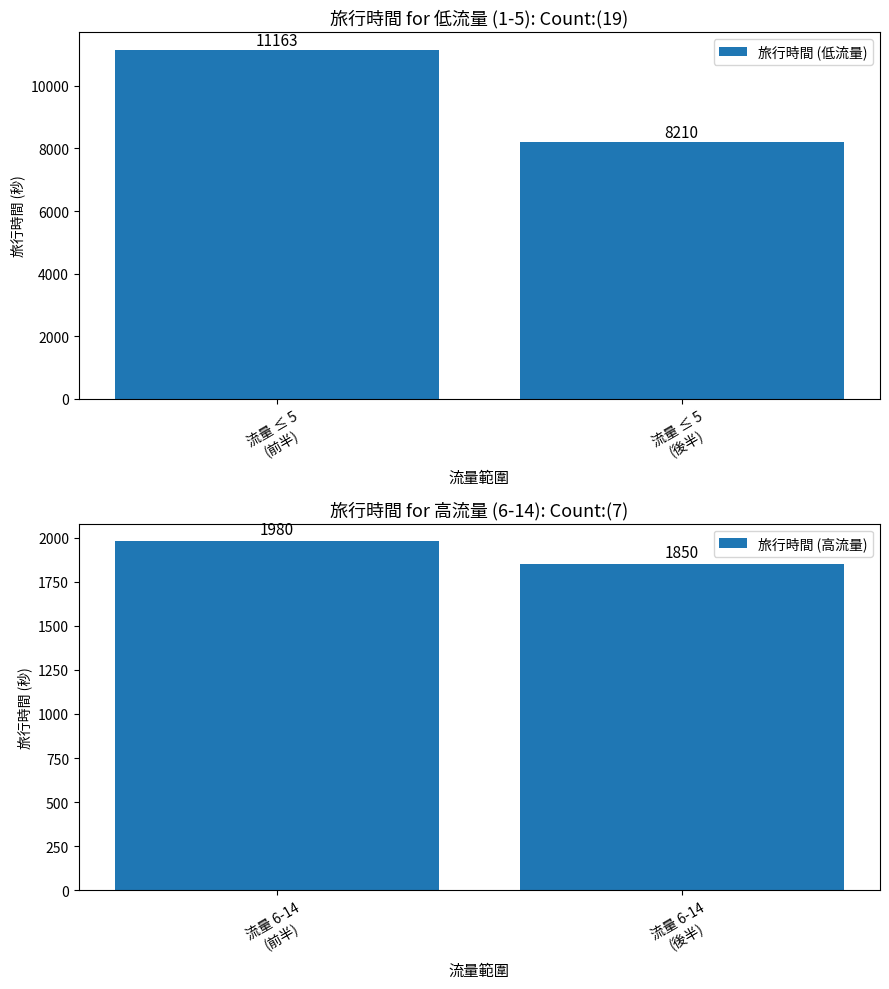

Reading left to right, list all the values displayed in this chart.

旅行時間 (低流量): 流量 ≤ 5
(前半)=11163	流量 ≤ 5
(後半)=8210
旅行時間 (高流量): 流量 6-14
(前半)=1980	流量 6-14
(後半)=1850